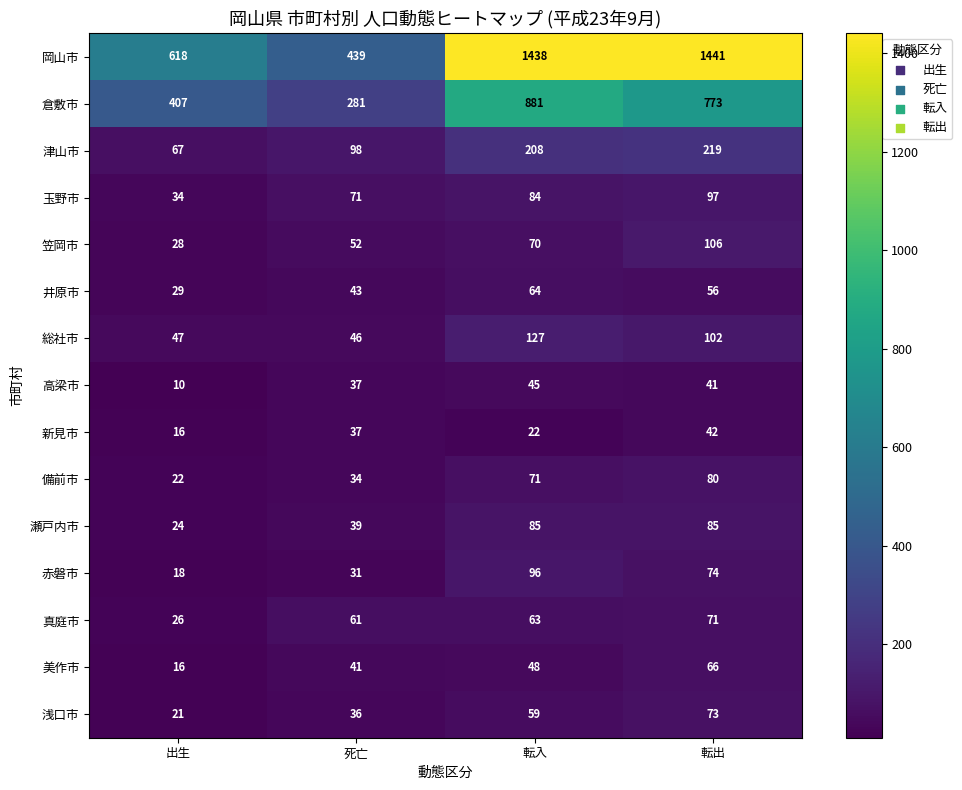

What is the maximum value shown in the chart?

1441